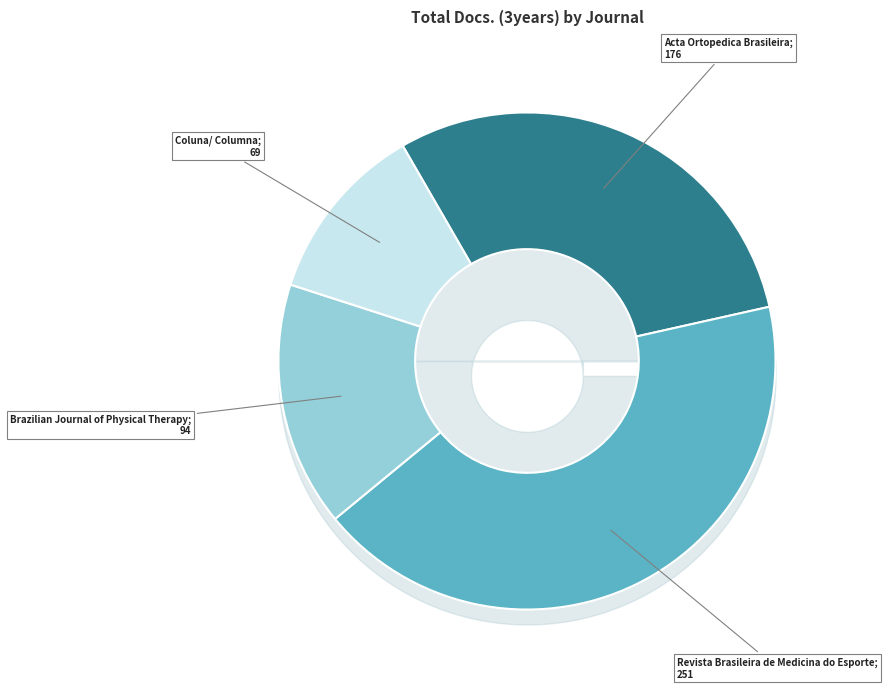

Is there any slice that represents more than half of the pie?

No